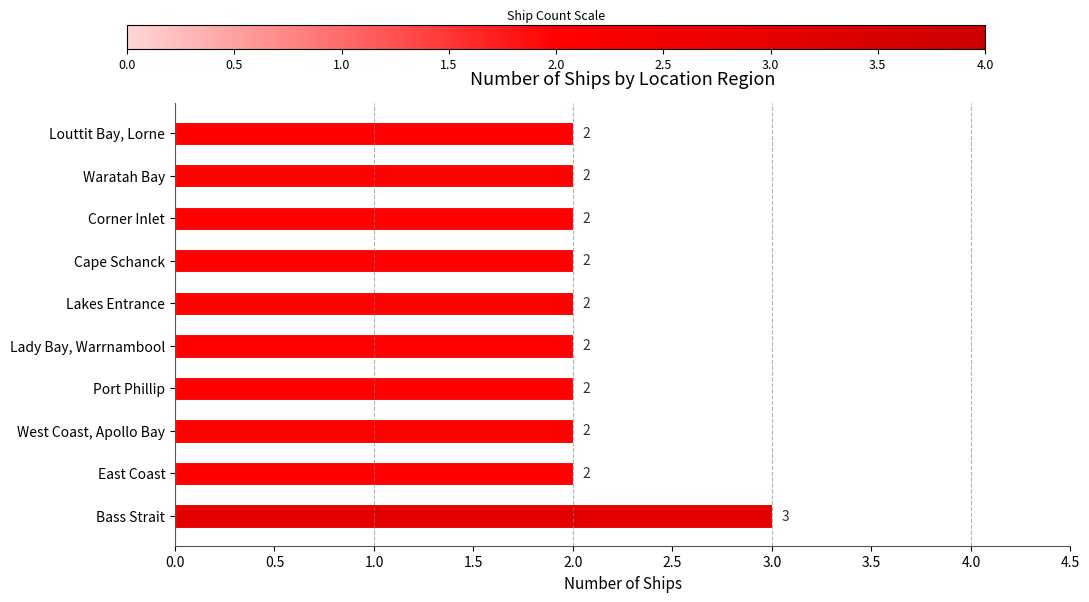

What is the sum of all values?

21